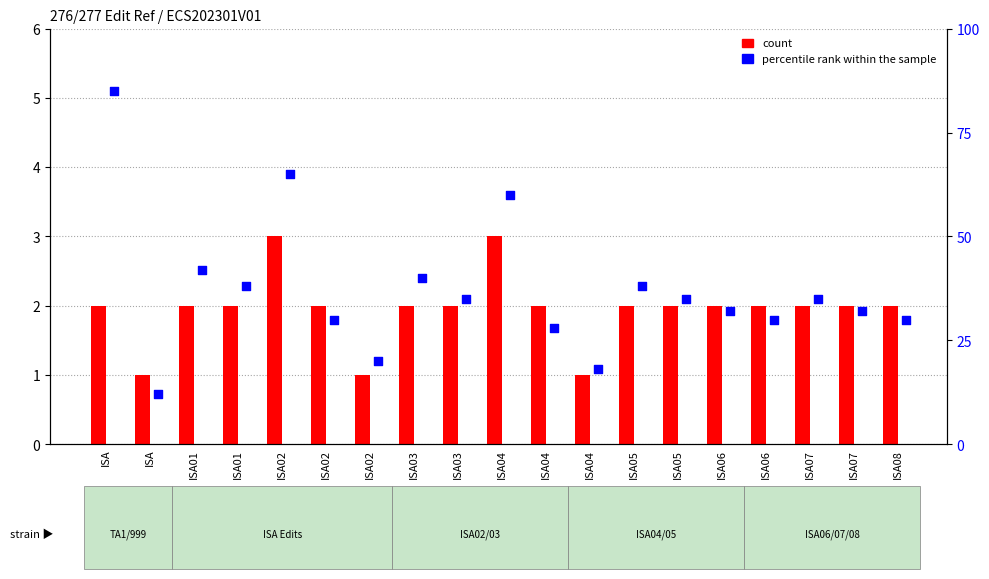

At which category is the sum across all series the highest?

ISA